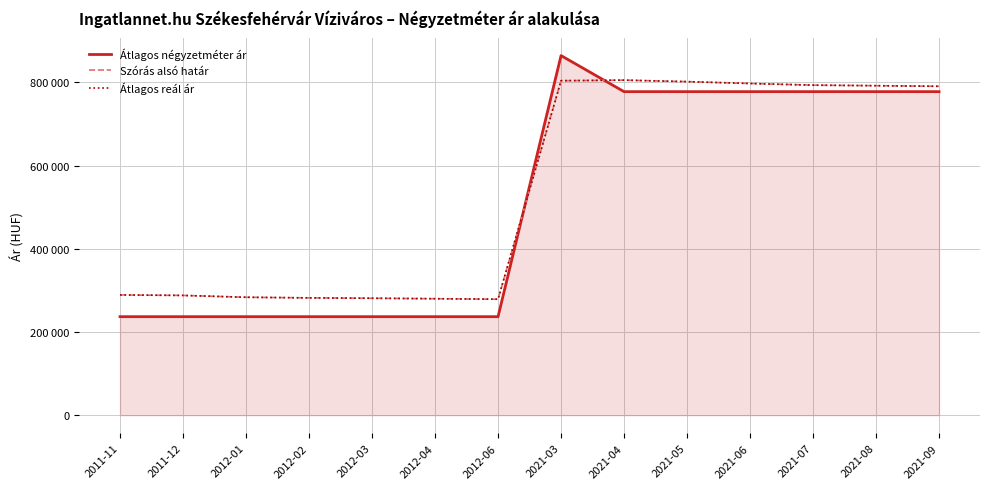

Does the chart display data point markers on the line(s)?

No